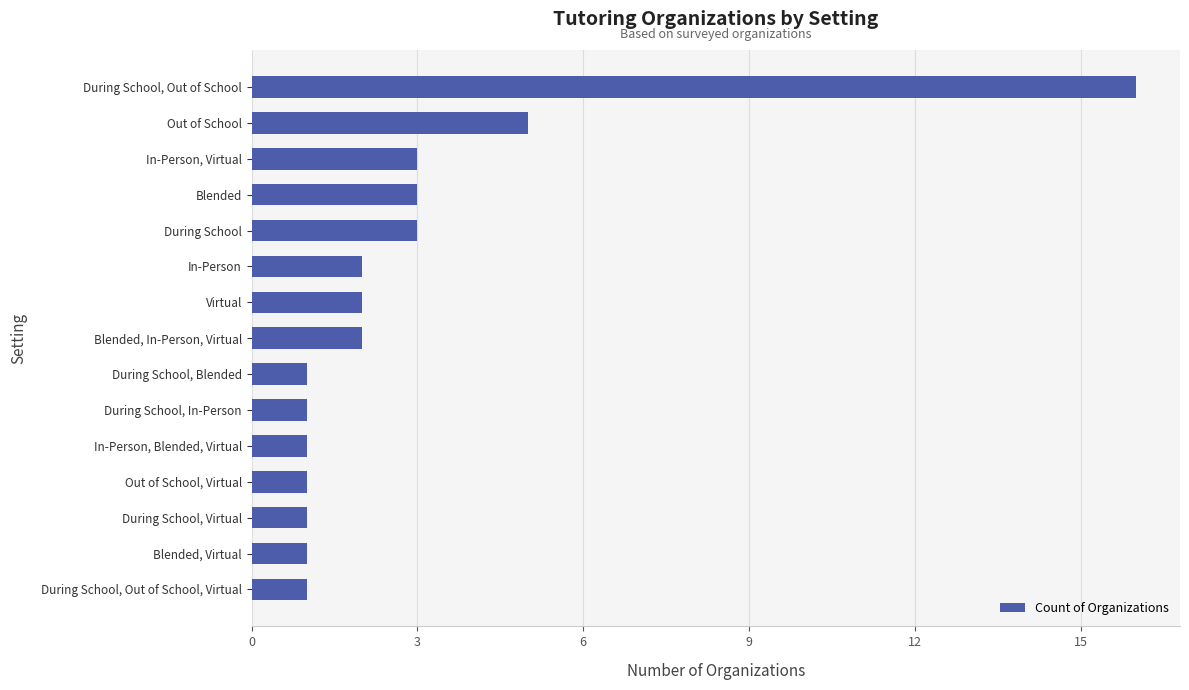

At which label is the value closest to 8?

Out of School